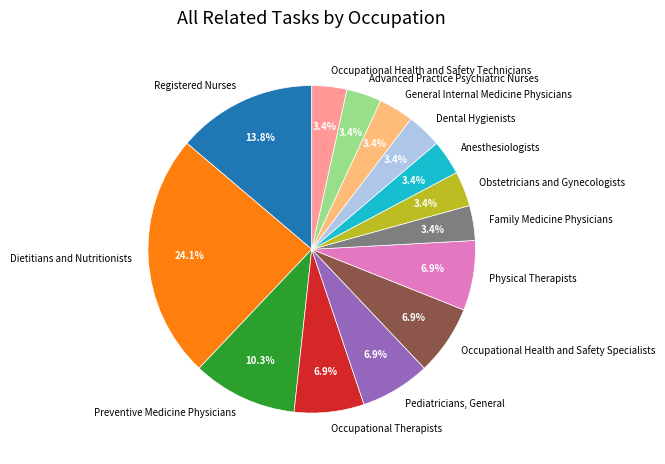

Is there a majority slice in this chart?

No